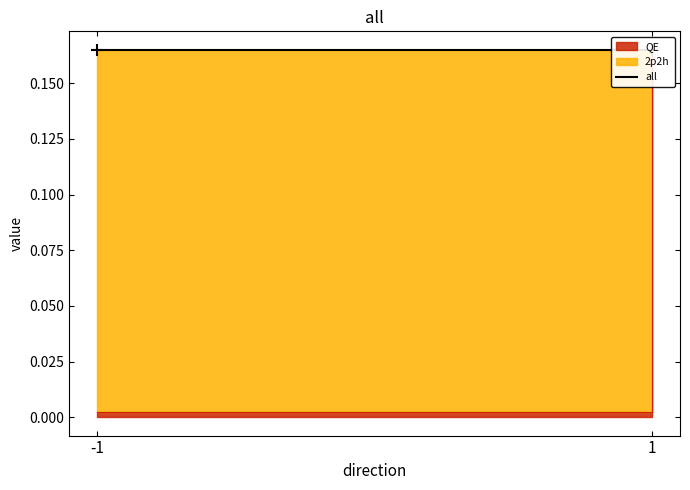

At which category is the sum across all series the highest?

-1